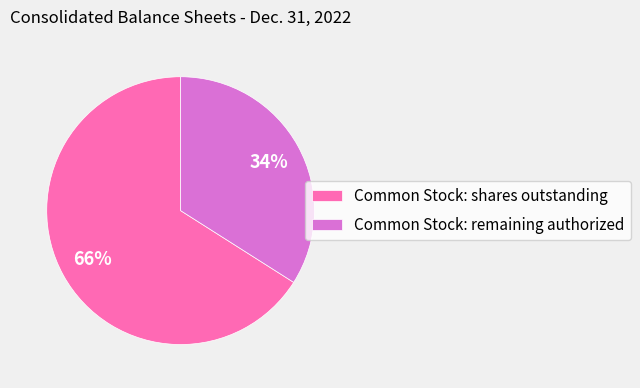

Combined, do Common Stock: shares outstanding and Common Stock: remaining authorized account for over 50%?

Yes